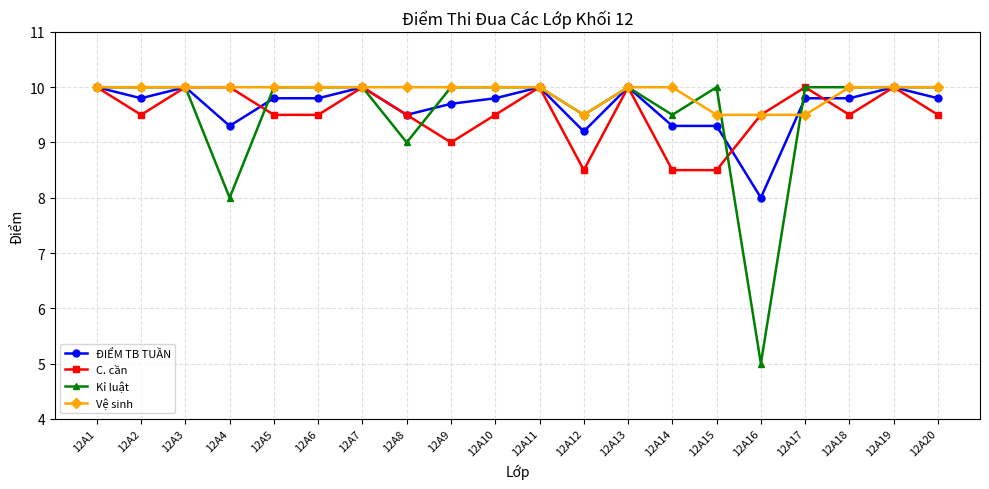

What is the sum of all ĐIỂM TB TUẦN values?

192.9